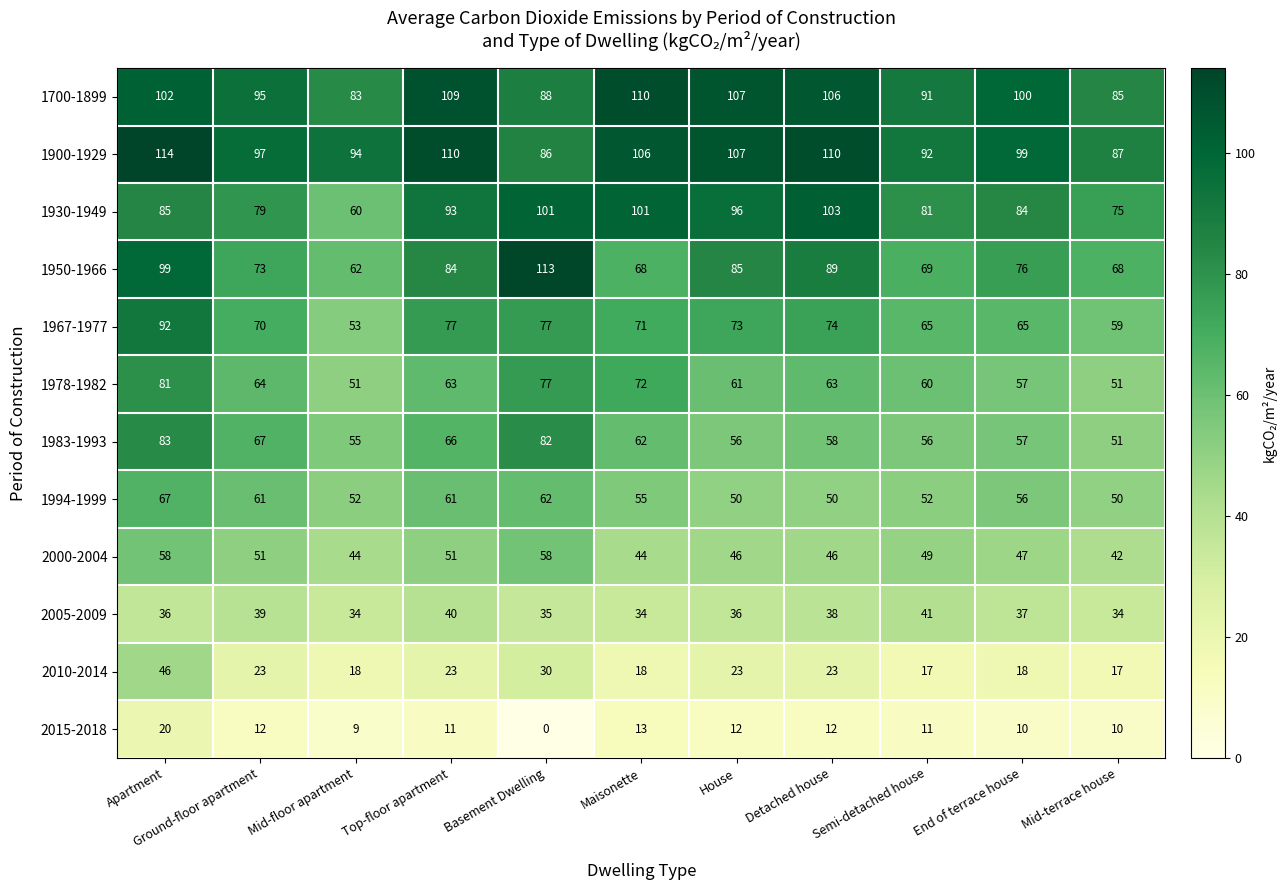

What is the sum of all 1930-1949 values?

958